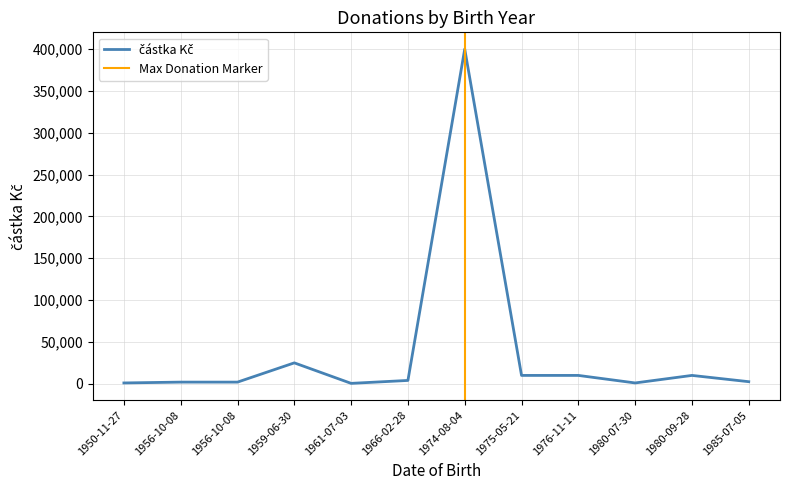

What is the smallest value displayed?

500